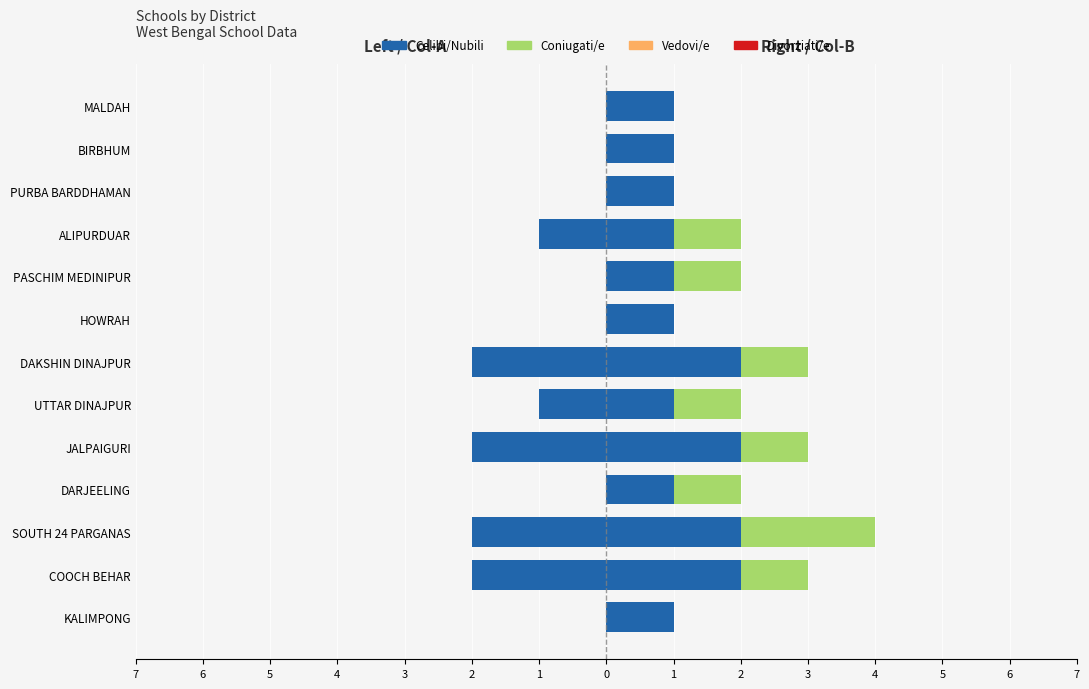

Does the chart contain any negative values?

Yes